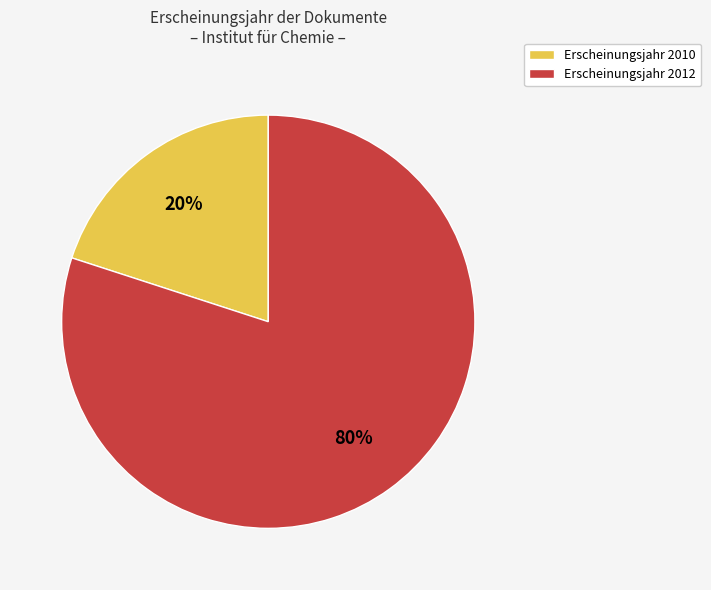

Does any single category account for the majority?

Yes